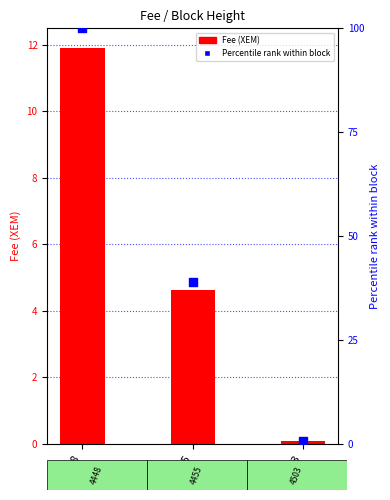

Is the value of Percentile rank within block at 4455 greater than the value of Fee (XEM) at 4448?

Yes